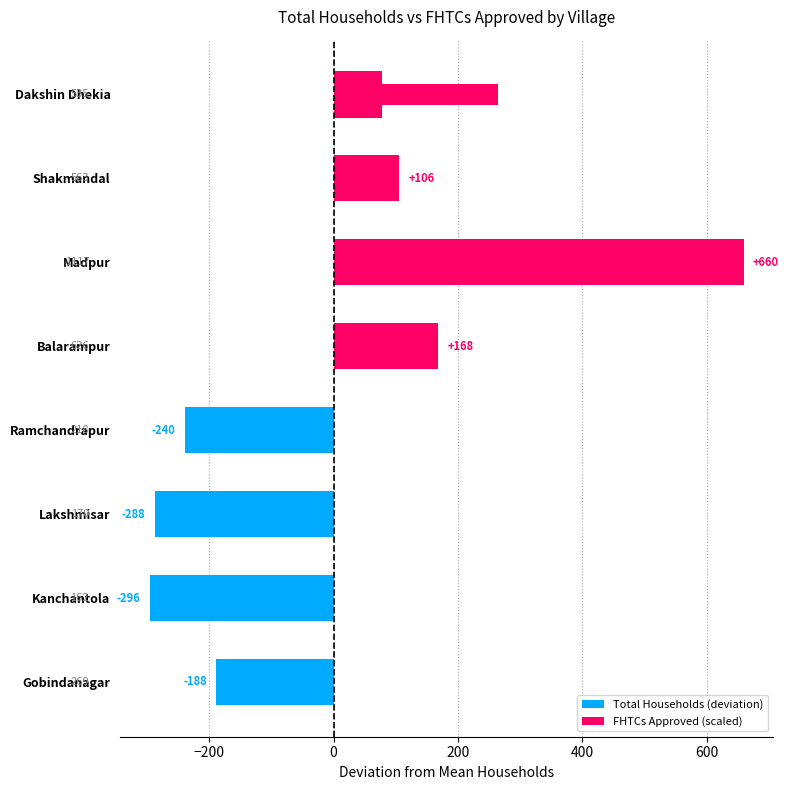

What is the value of the Total Households (deviation) bar at the 5th from the left?

168.5